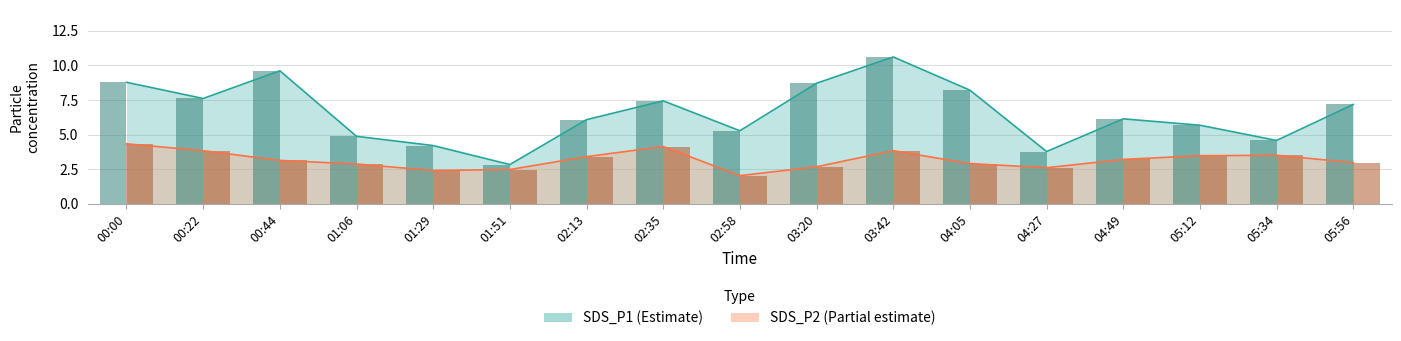

How many data points in SDS_P2 are less than 3?

8